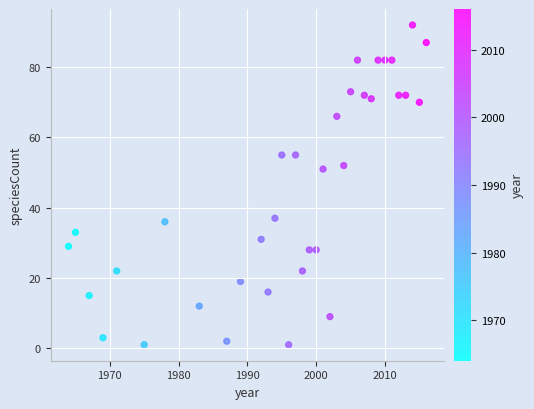

What is the range of X values (max minus min)?

52